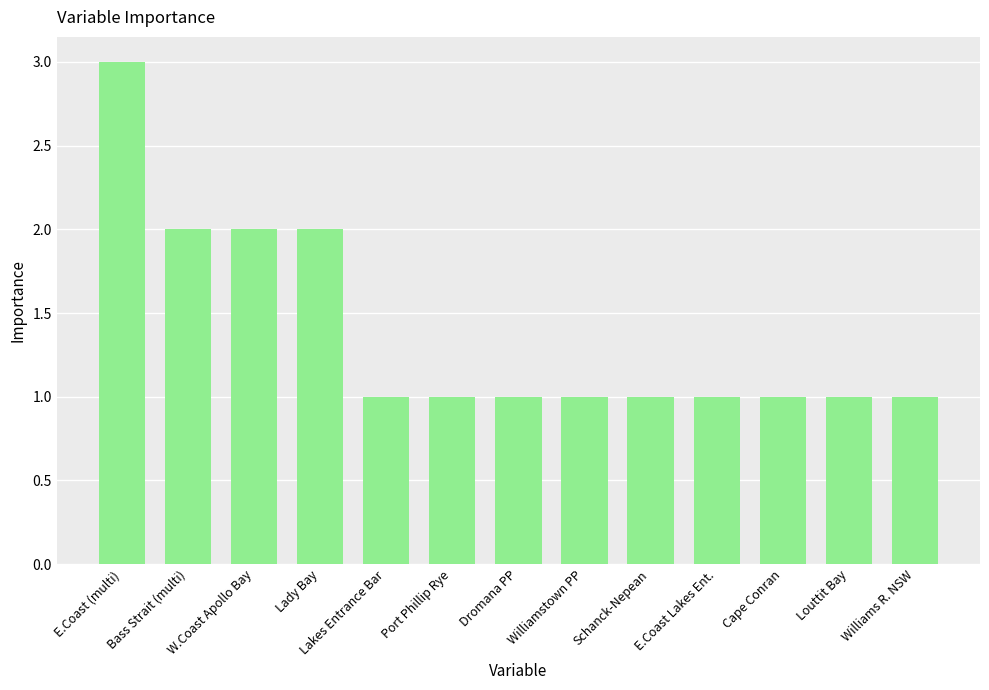

Which has a higher value, Louttit Bay or Lady Bay?

Lady Bay